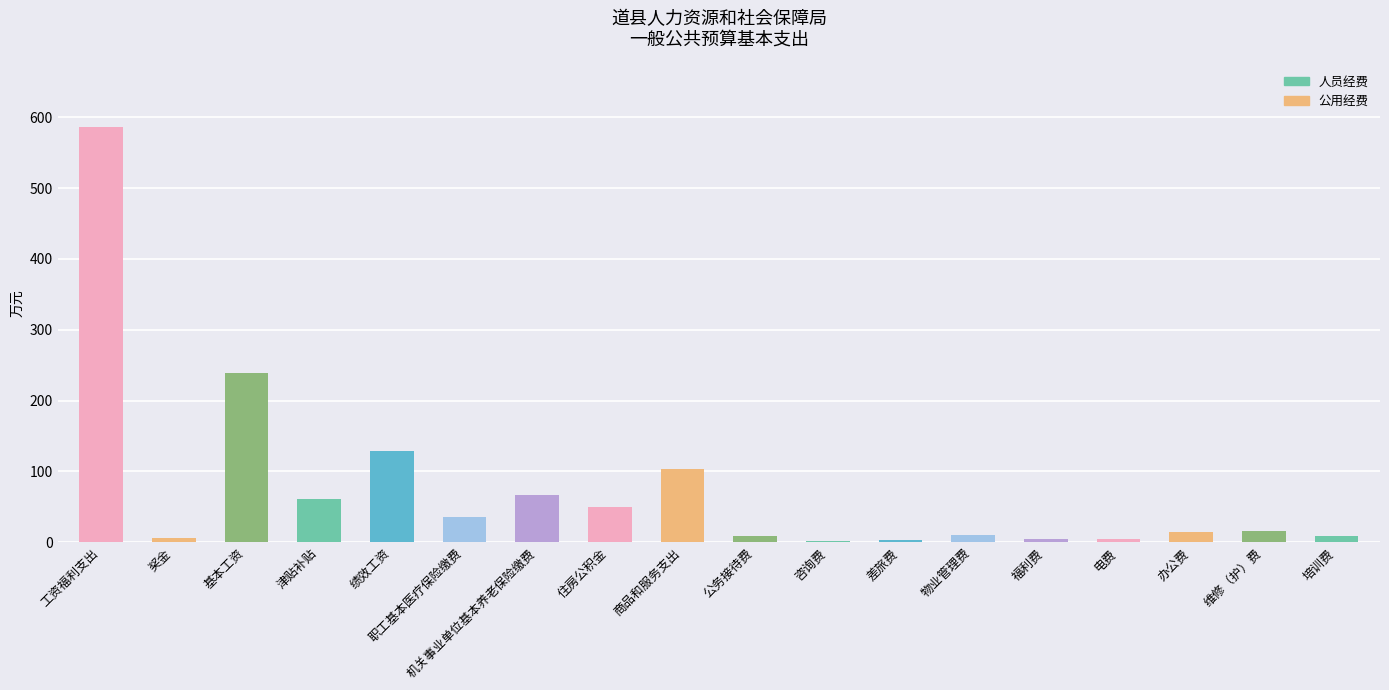

What is the greatest value displayed?

586.9